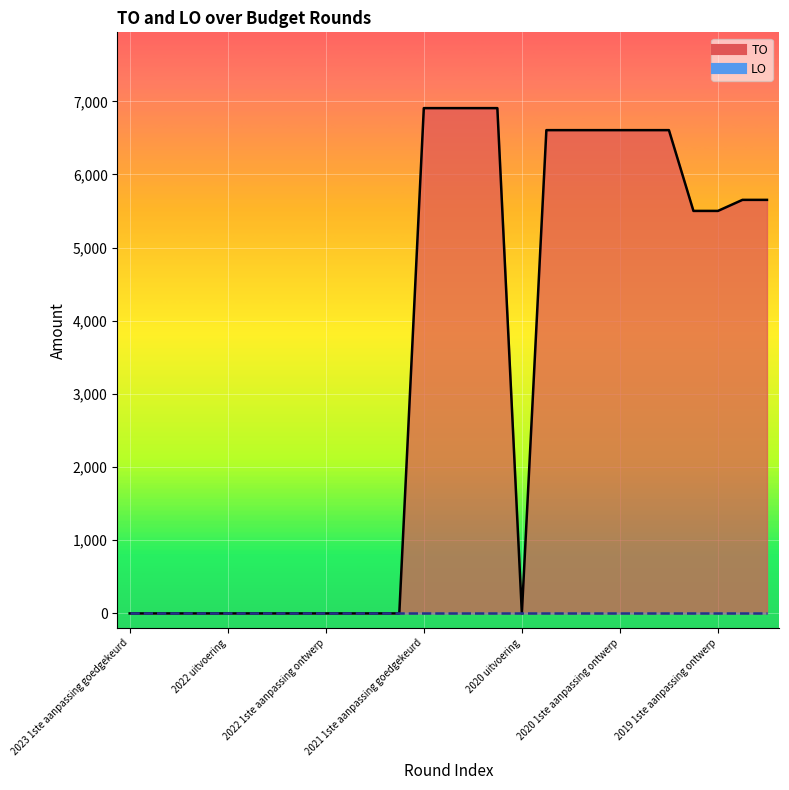

How many categories are shown in the chart?

27